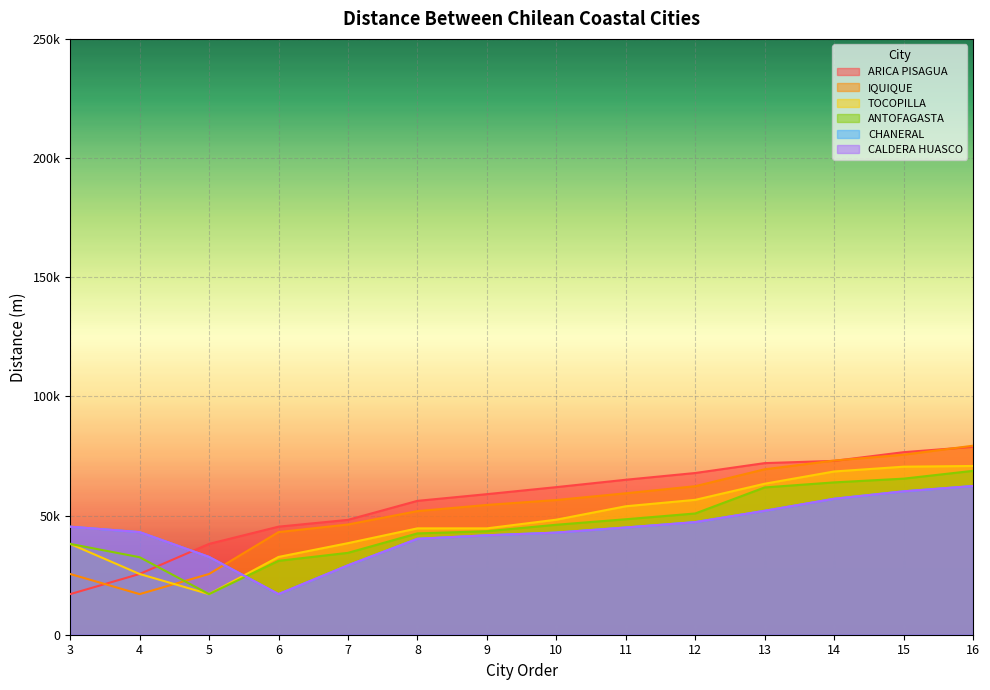

Reading right to left, list all the values displayed in this chart.

ARICA PISAGUA: 78829.2	76589.2	72942.6	72001.9	67849.4	65019.9	61924.6	58975.0	56167.2	48188.1	45336.7	38107.2	25484.2	17035.6
IQUIQUE: 79302.3	75526.5	73077.3	69414.3	62310.4	59342.5	56516.6	54458.6	51865.6	46250.1	43058.5	25484.2	17035.6	25484.2
TOCOPILLA: 70806.4	70504.3	68495.4	63344.0	56591.2	53896.3	48268.1	44628.8	44628.8	38420.2	32637.3	17035.6	25484.2	38107.2
ANTOFAGASTA: 68755.6	65482.1	63915.3	61802.7	50872.1	48450.1	46142.8	43416.9	42507.1	34355.1	31005.1	17035.6	32519.0	38107.2
CHANERAL: 62399.6	60165.0	57042.5	52003.9	47243.7	44994.6	42851.0	41721.0	40247.1	29121.7	17035.6	32637.3	43058.5	45336.7
CALDERA HUASCO: 62399.6	60165.0	57042.5	52003.9	47243.7	44994.6	42851.0	41721.0	40247.1	29121.7	17035.6	32637.3	43058.5	45336.7